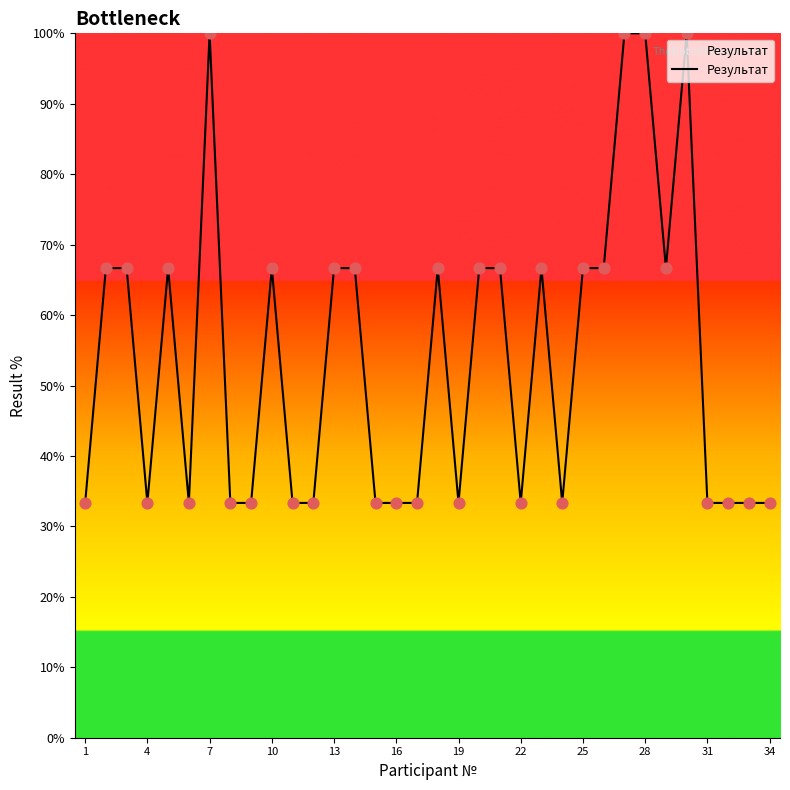

What is the minimum value shown in the chart?

33.3